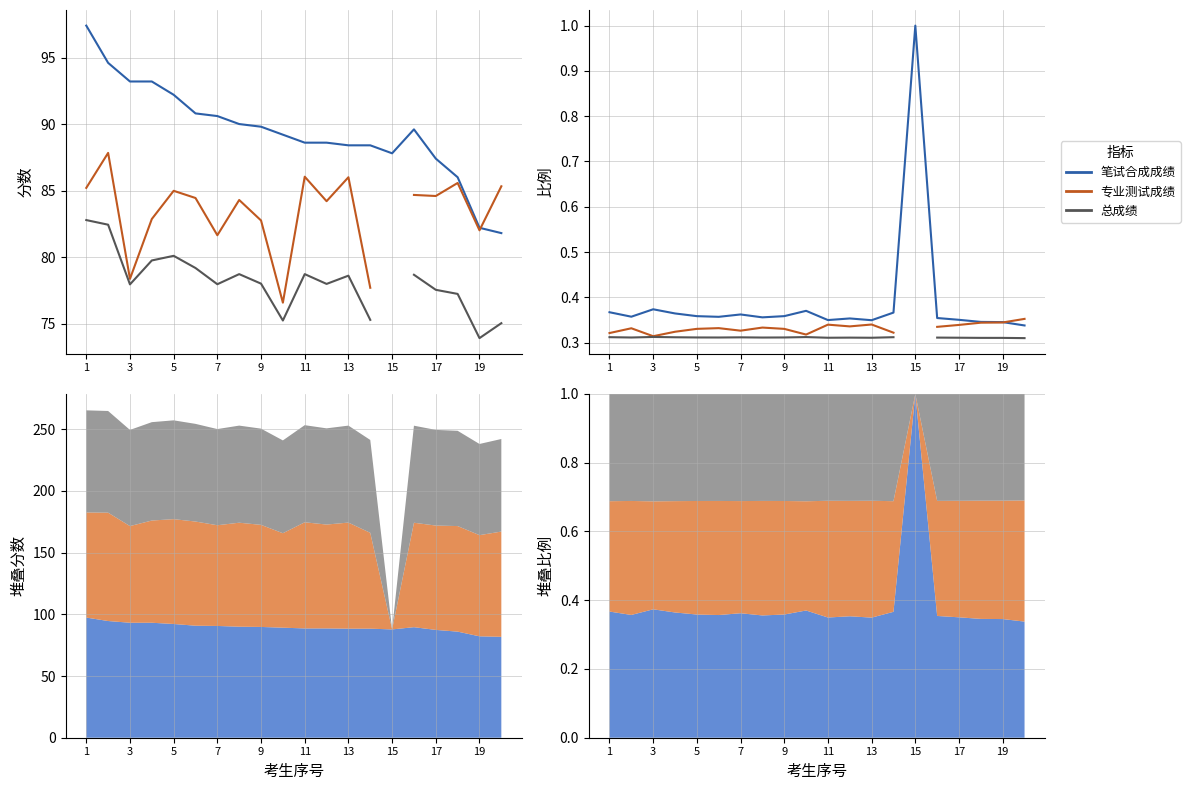

How many interior local peaks does the 总成绩 series have?

4